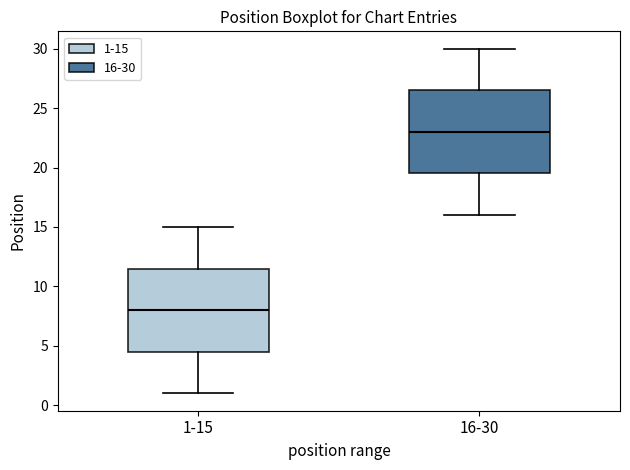

Which box has the highest median line?

16-30